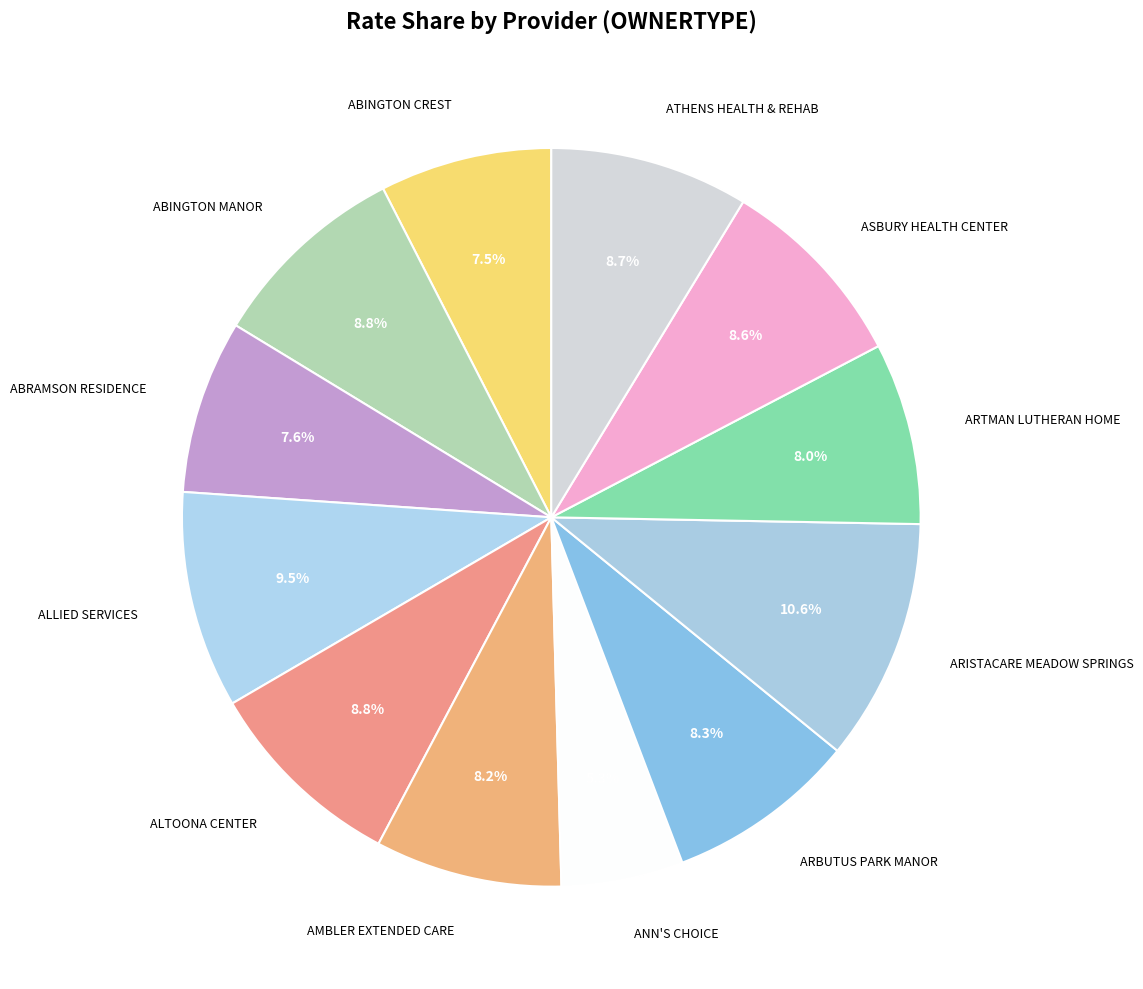

Combined, do AMBLER EXTENDED CARE and ARTMAN LUTHERAN HOME account for over 50%?

No